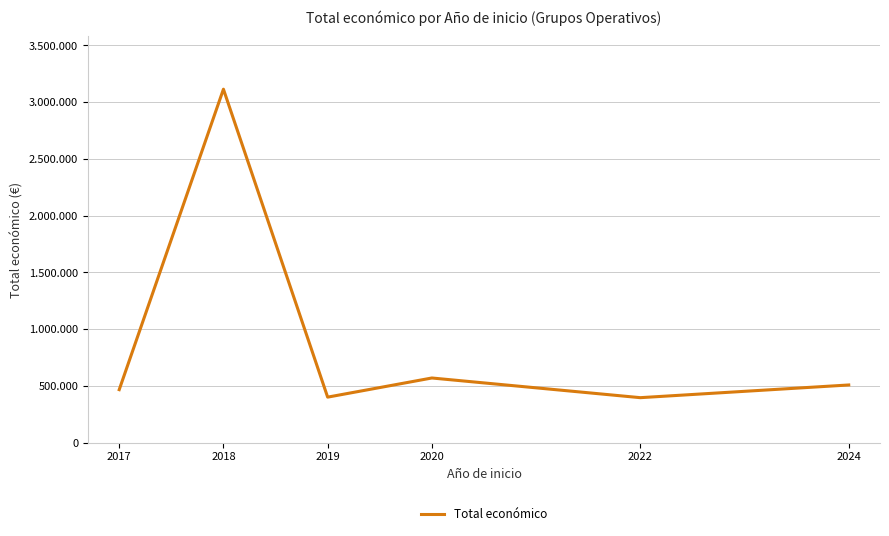

What is the value of the 5th point from the left?

395340